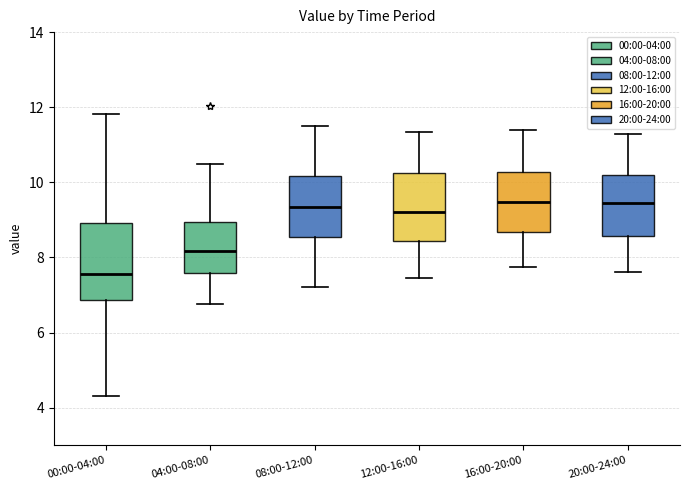

Where is the upper edge of the box for 00:00-04:00 on the y-axis? The values are not printed on the chart, so give them approximately, as read against the axis.

9.0